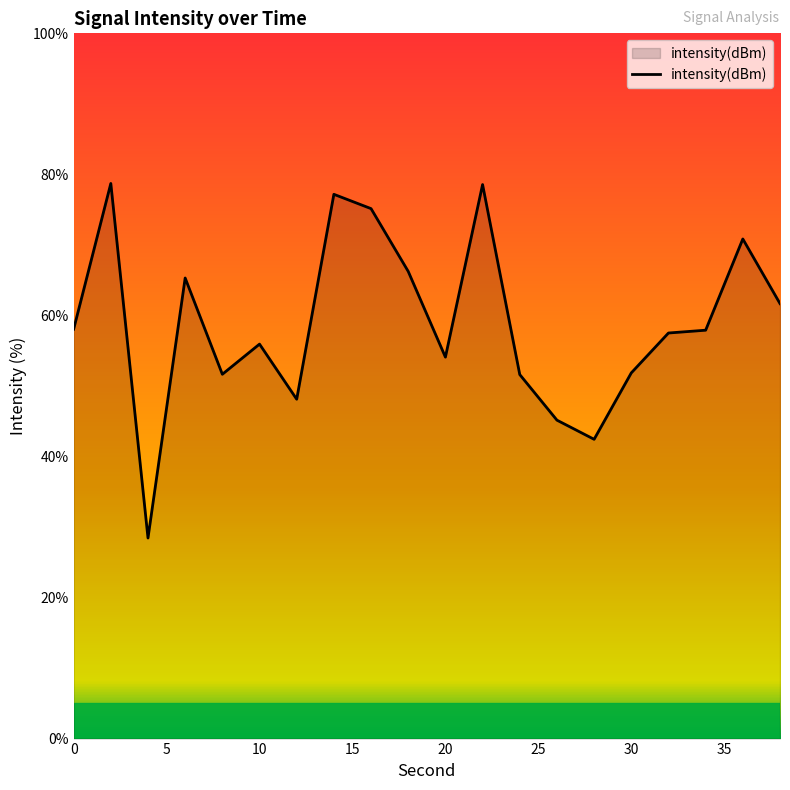

What is the greatest value displayed?

78.7